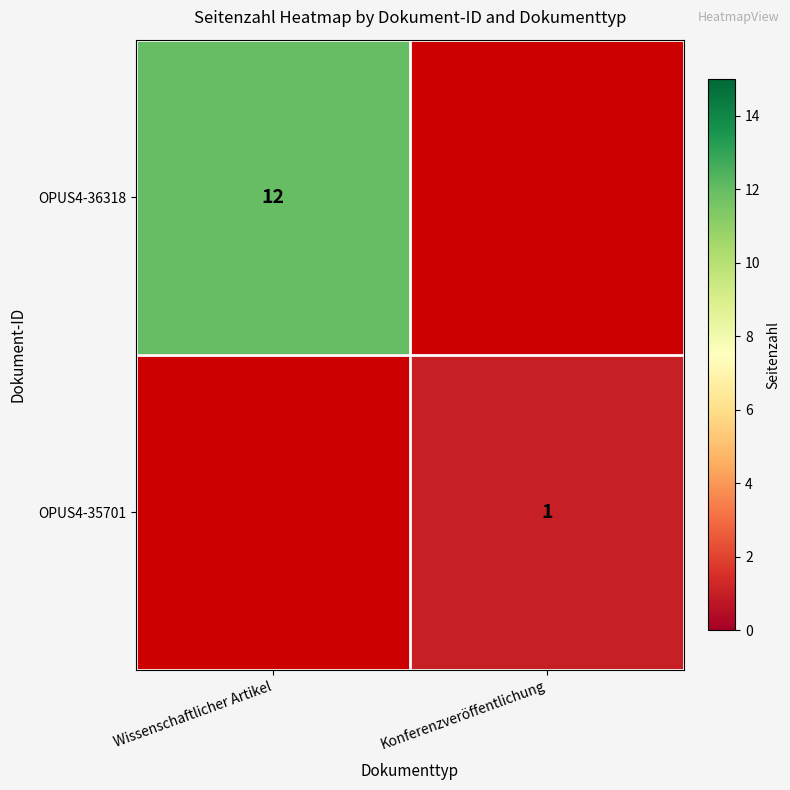

True or false: OPUS4-36318 has a value of 3 at Wissenschaftlicher Artikel.

False